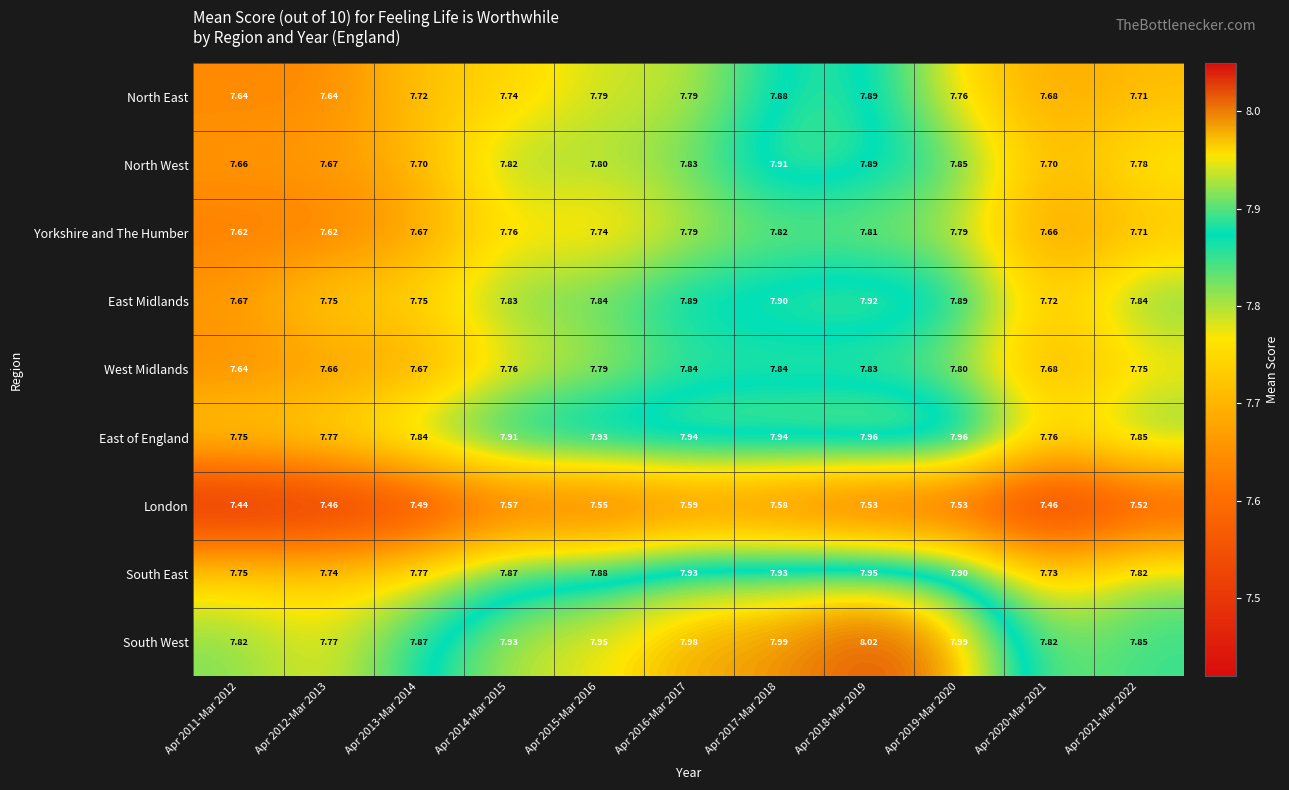

Between Apr 2018-Mar 2019 and Apr 2020-Mar 2021, which series saw the biggest shift?

South East